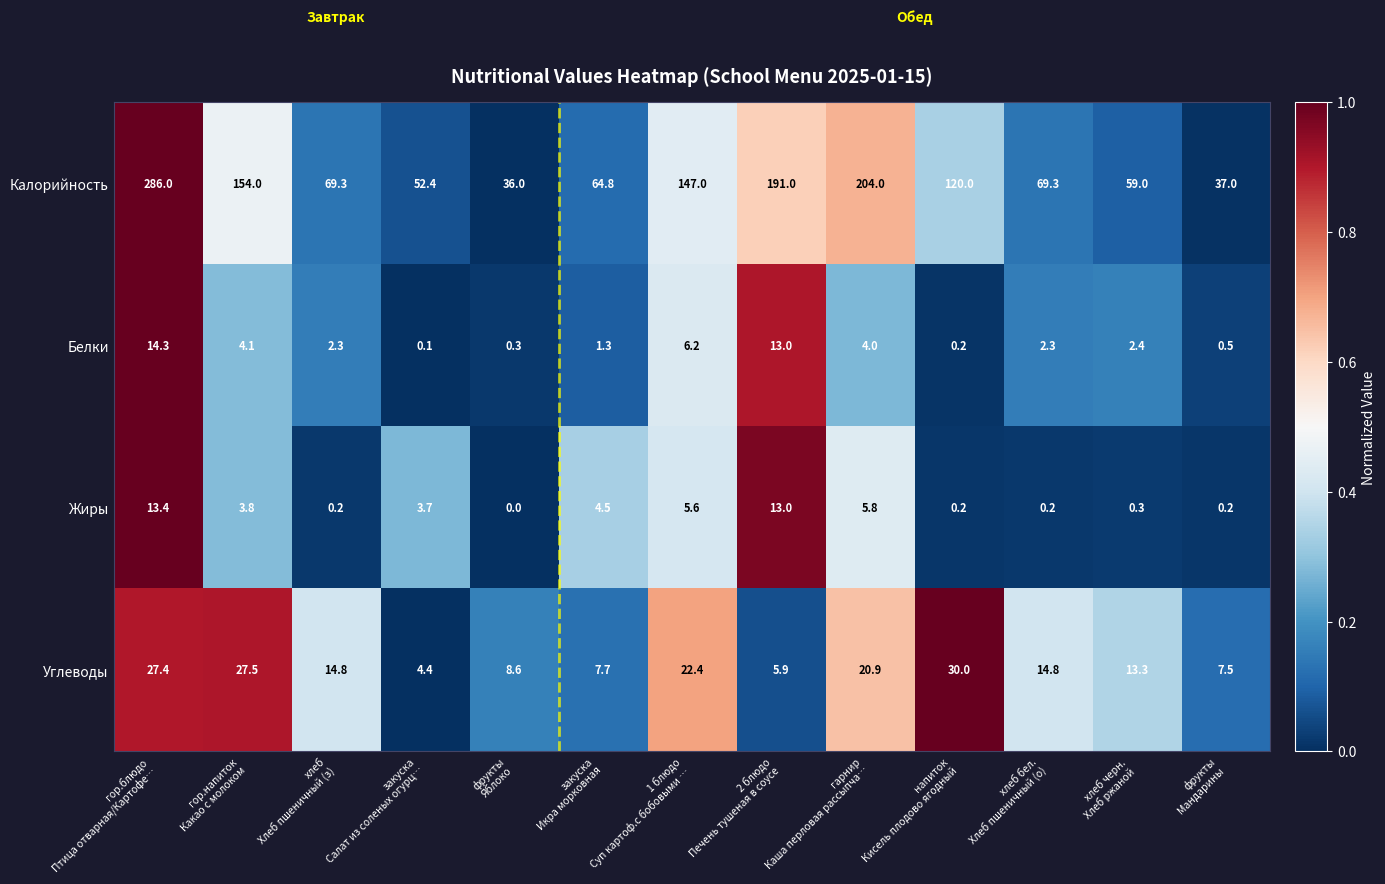

What is the sum of all Углеводы values?

205.2